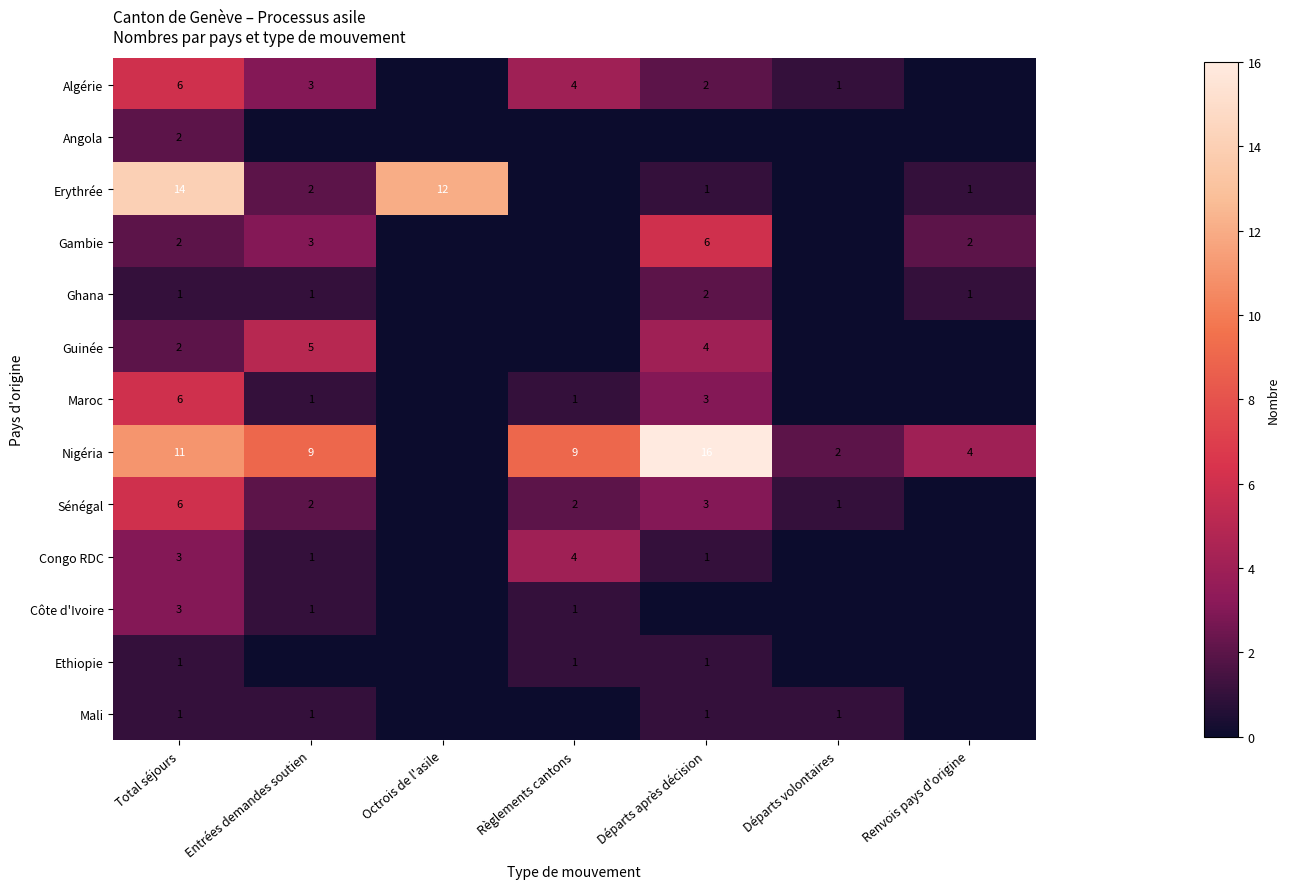

The Ethiopie series shows 1 at Départs après décision. True or false?

True